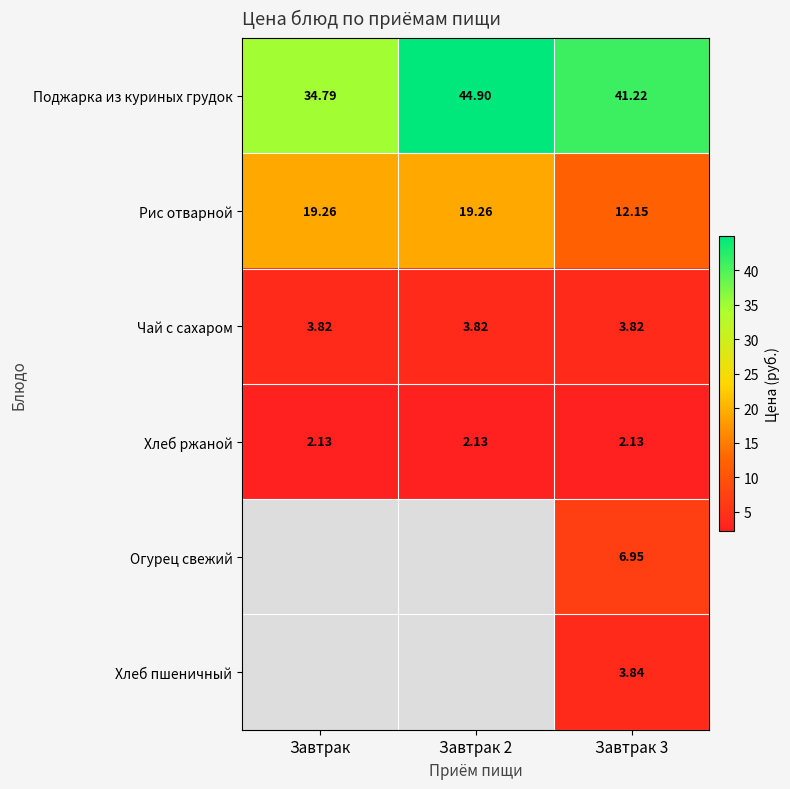

At which label does Рис отварной first exceed 19?

Завтрак